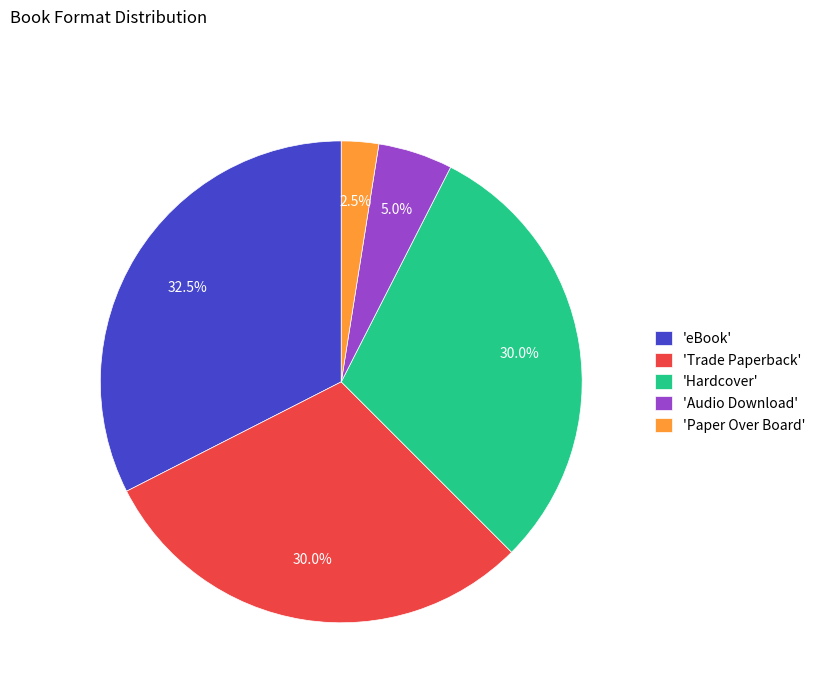

How many slices are in this pie chart?

5